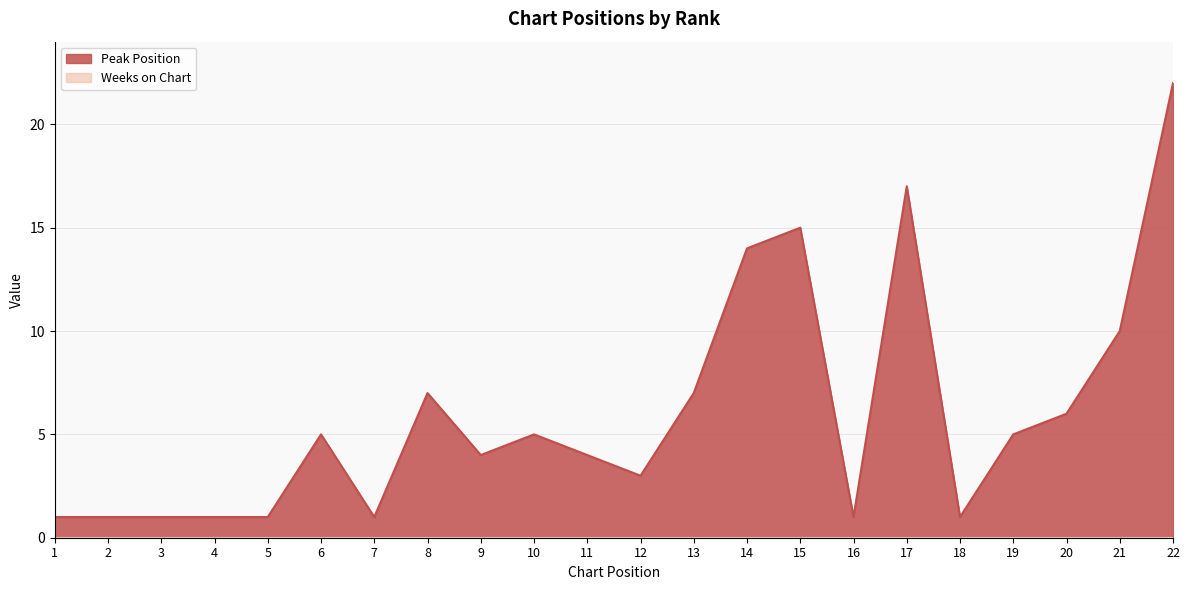

How many values are below 5?

11